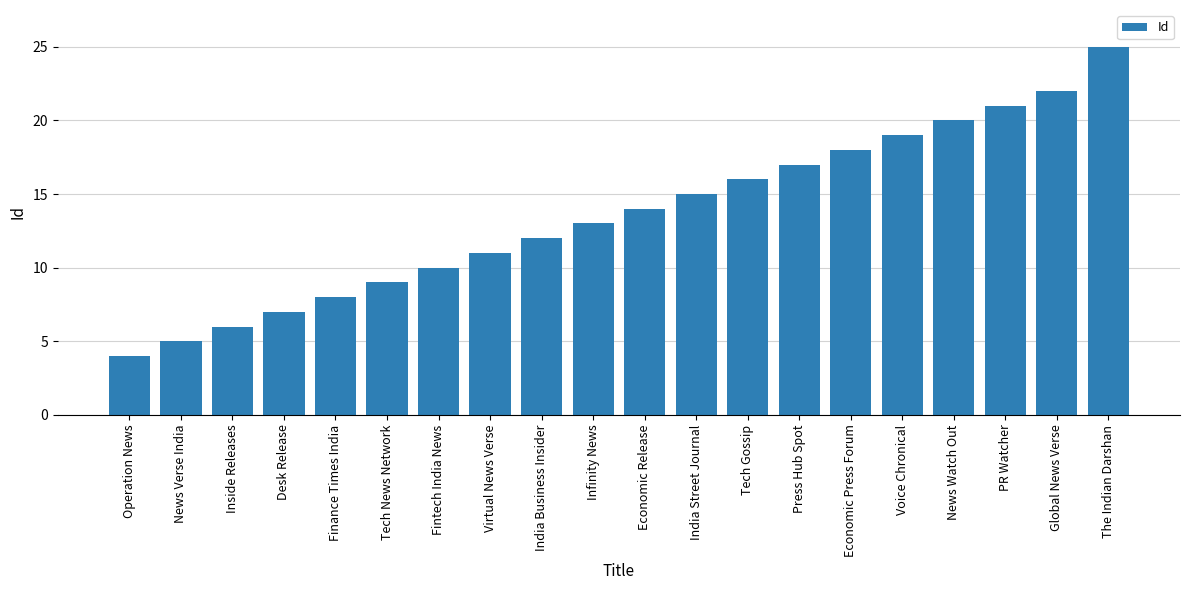

The value at Infinity News is 7. True or false?

False